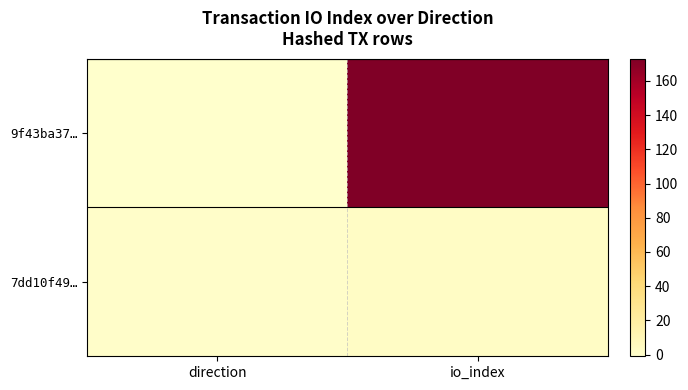

Which series has the largest range (max minus min)?

9f43ba37…